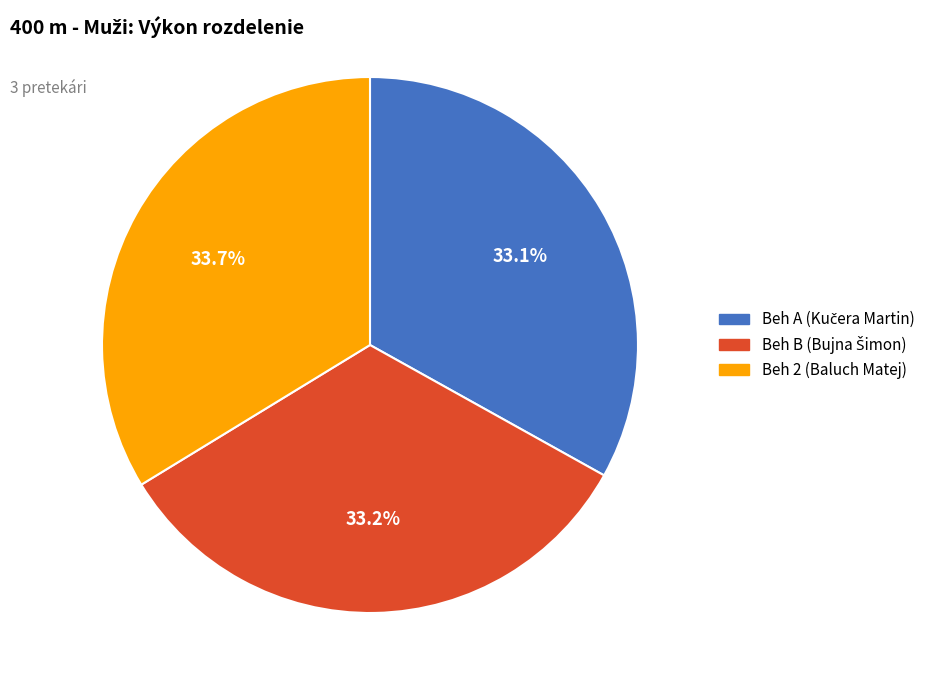

To the nearest percent, what is the combined percentage of Beh 2 and Beh B?

67%